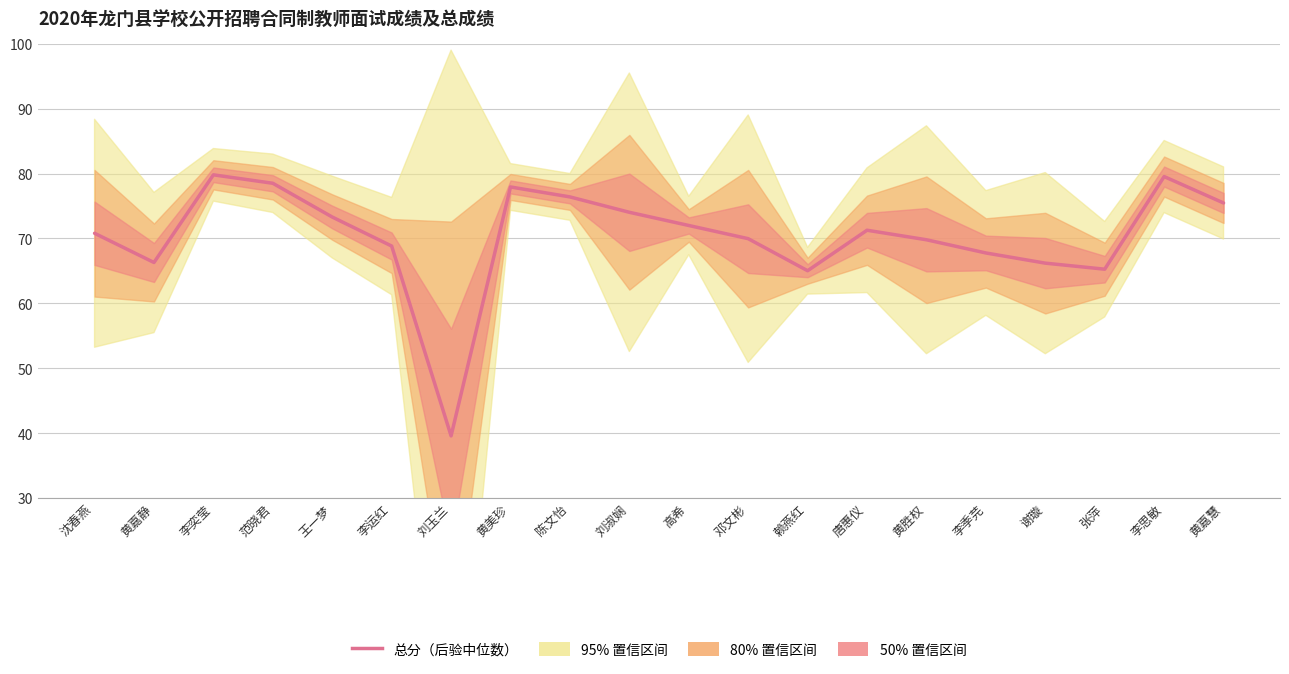

What is the label of the 16th point from the right?

王一梦